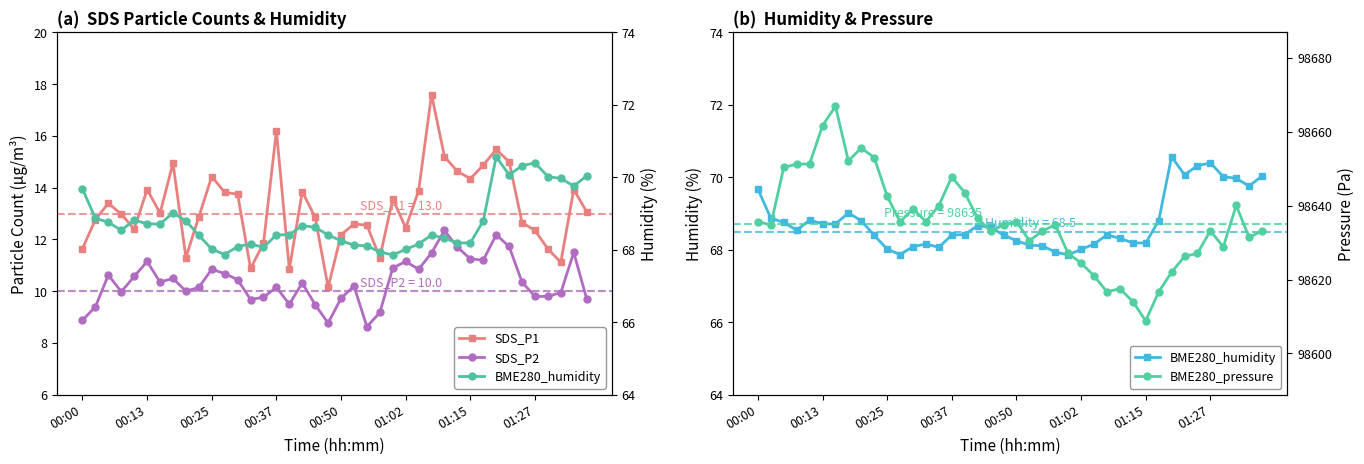

True or false: SDS_P2 and BME280_pressure intersect in this chart.

False